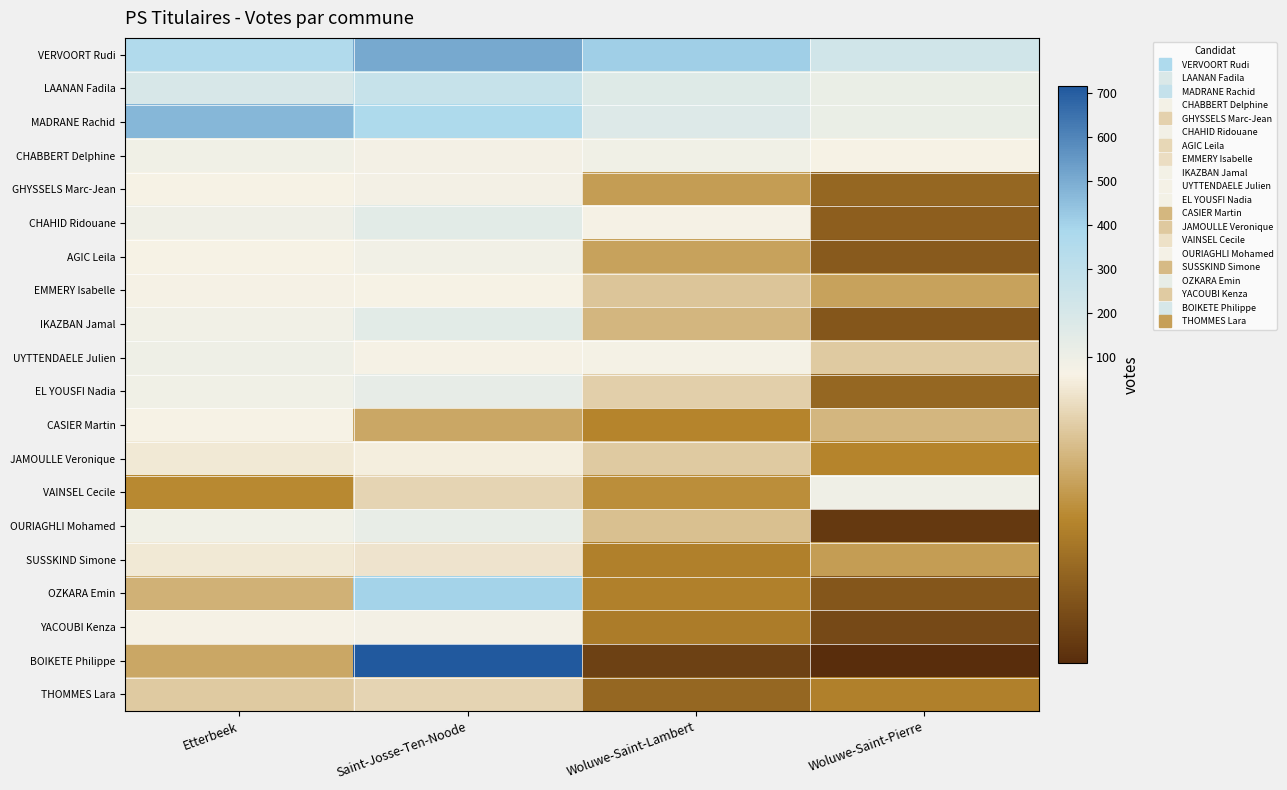

What is the maximum value shown in the chart?

716